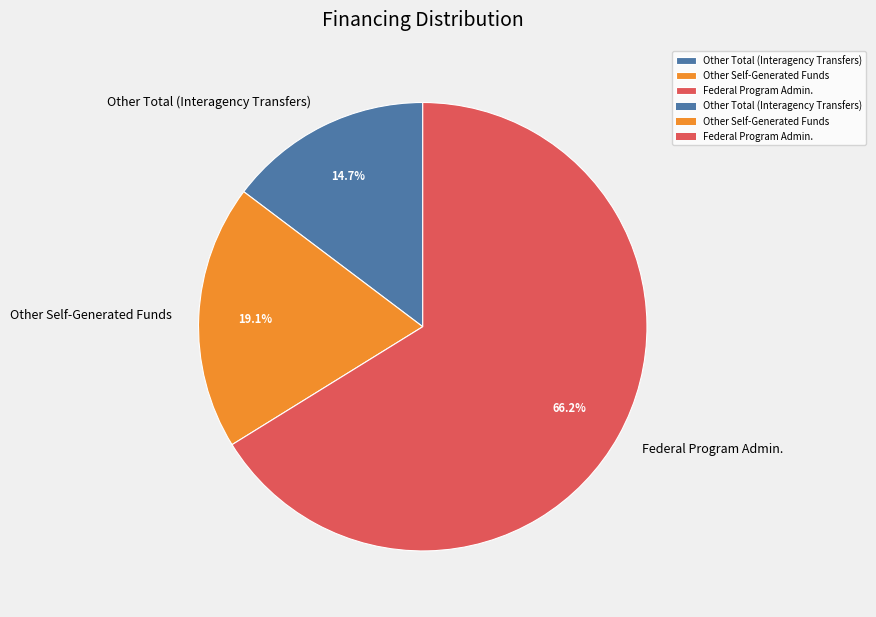

What is the ratio of the value at Federal Program Admin. to the value at Other Total (Interagency Transfers)?

4.5